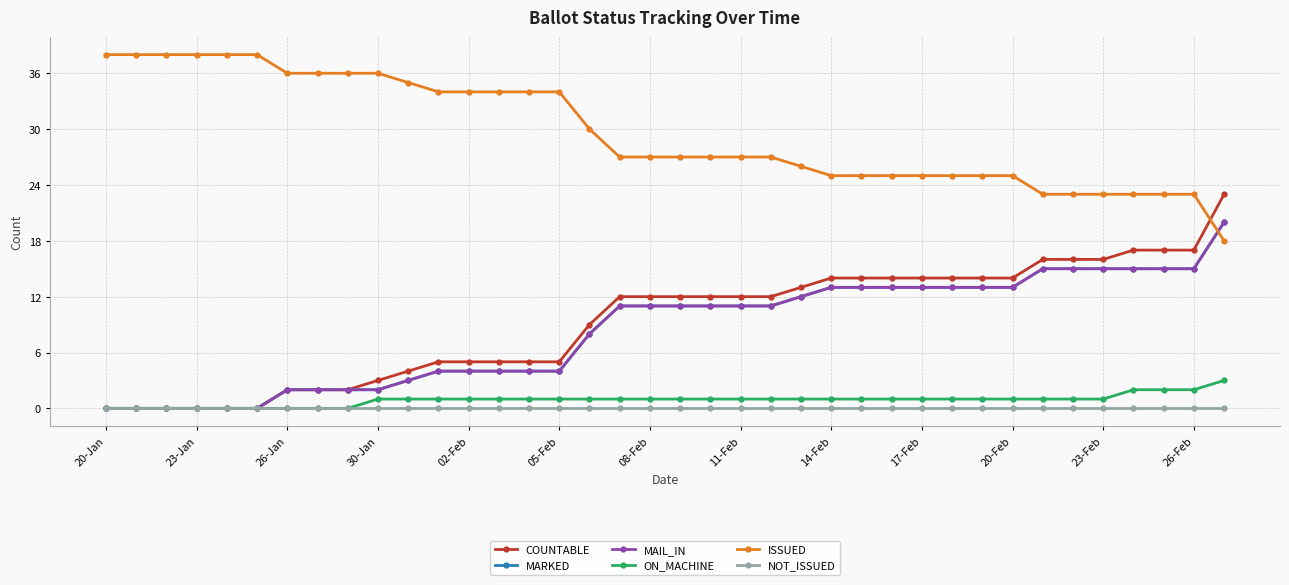

Is this an area chart (filled region under the line)?

No